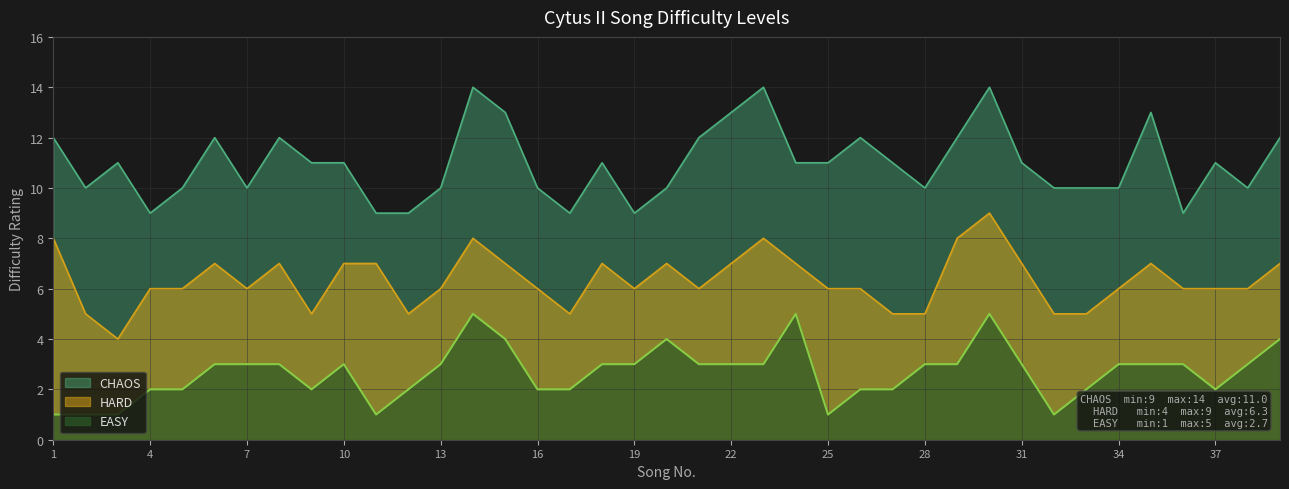

Between 31 and 19, which is larger?

31